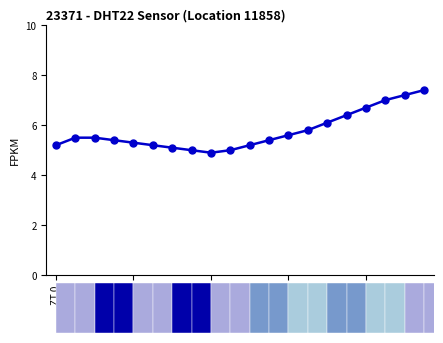

The chart shows a value of 4.9 at ZT 16. True or false?

True